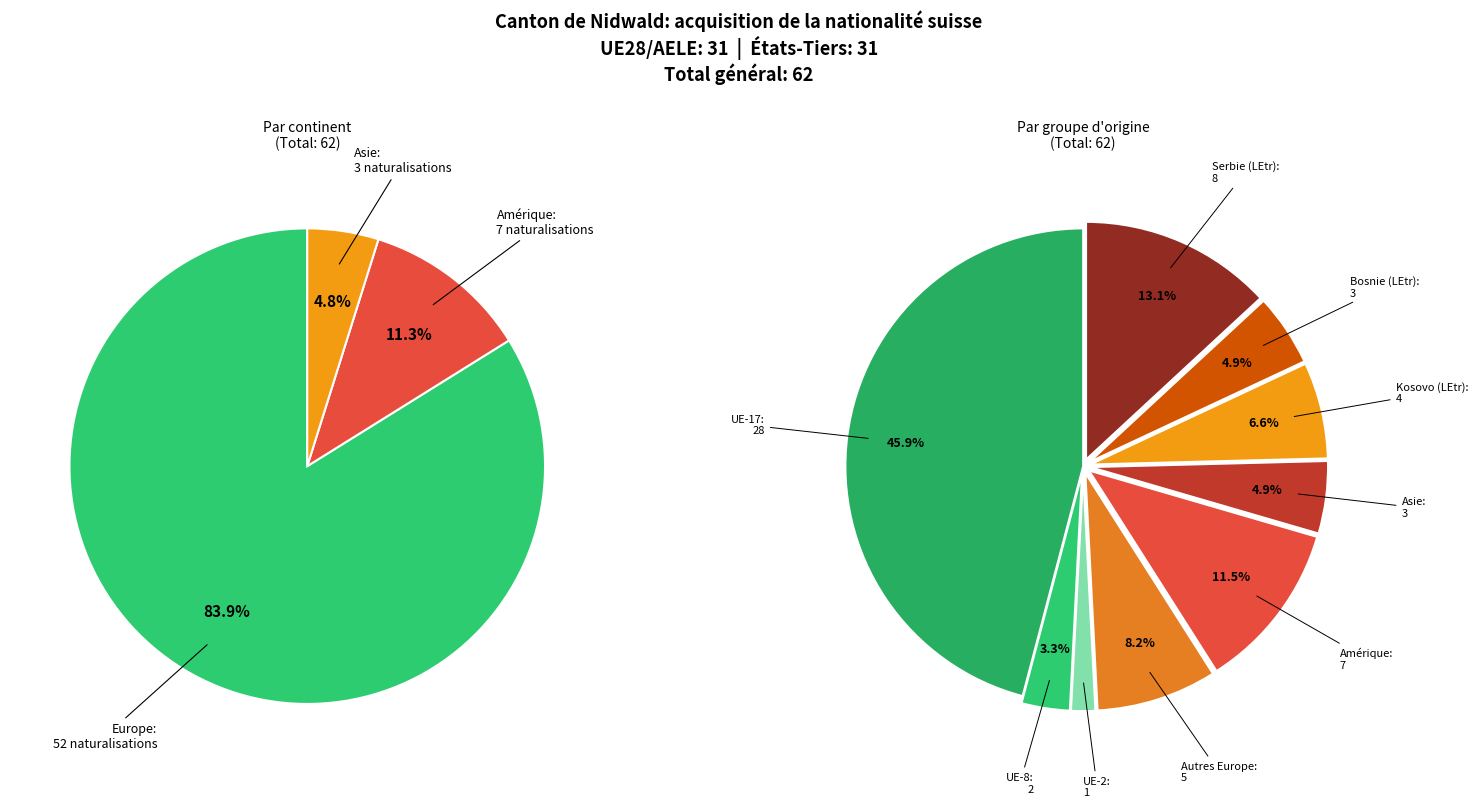

Which category accounts for the majority?

Europe